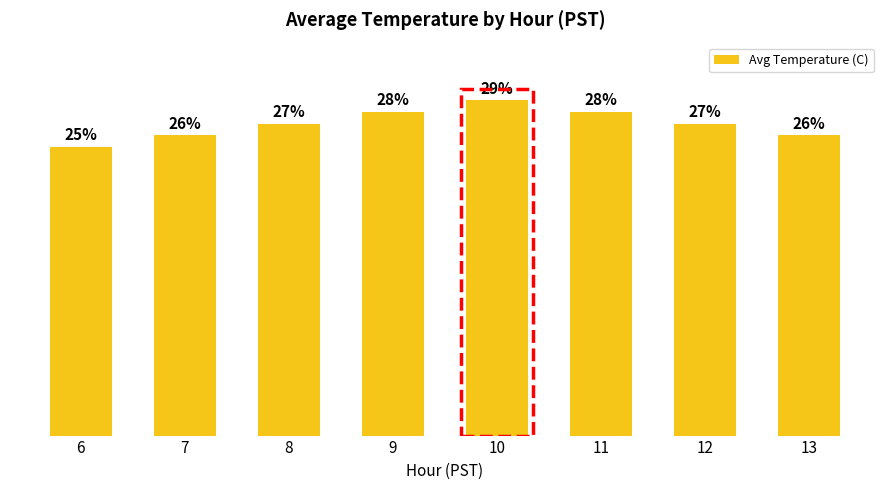

List the labels in order of value, largest first.

10, 9, 11, 8, 12, 7, 13, 6